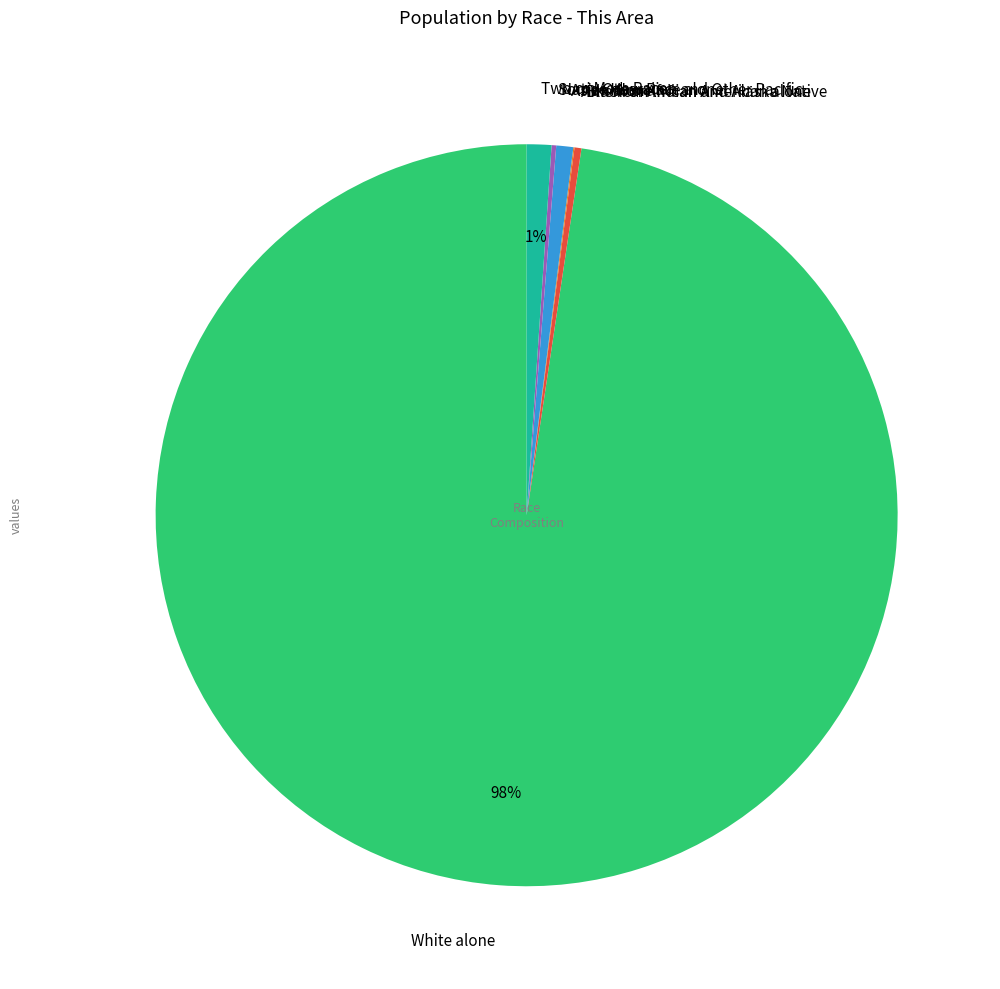

True or false: Asian alone accounts for 12% of the total.

False